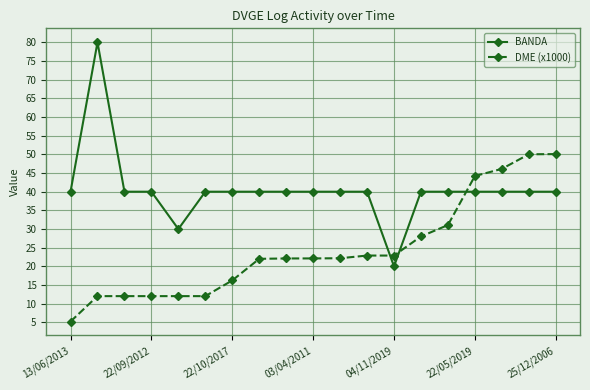

What is the value of the BANDA point at the 1st from the left?

40.0